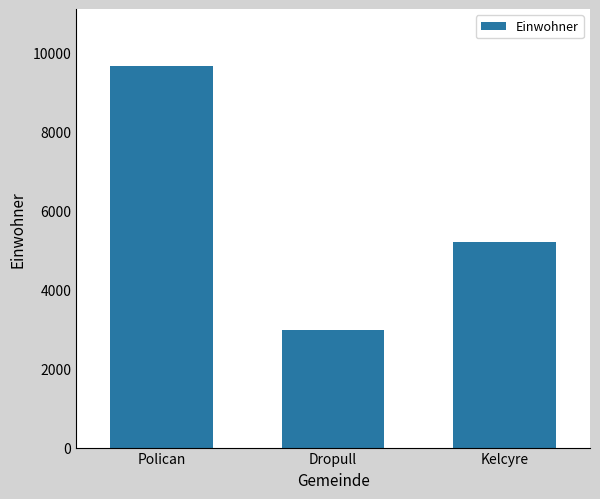

Count the number of data series in this chart.

1